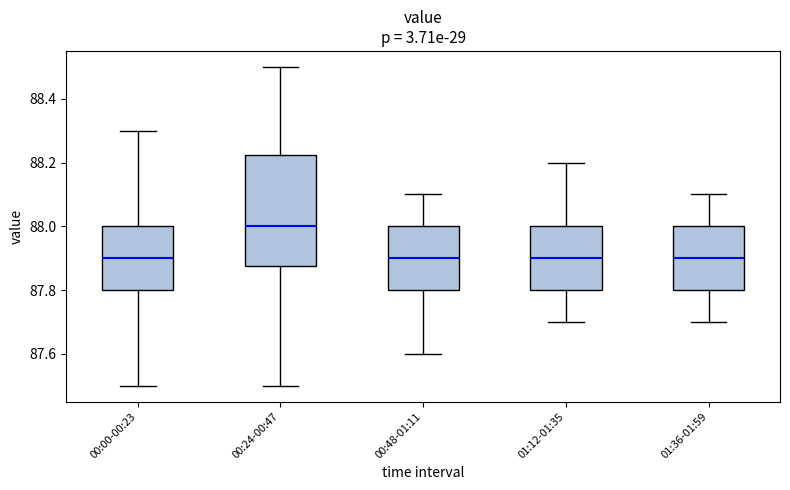

Reading left to right, transcribe this box plot: for each box, give where its median line is, the range the box spans, and where its two whiskers end, as read against the y-axis. The values are not printed on the chart, so give them approximately, as read against the axis.

00:00-00:23: median 87.90, box 87.80 to 88.00, whiskers 87.50 to 88.30
00:24-00:47: median 88.00, box 87.88 to 88.22, whiskers 87.50 to 88.50
00:48-01:11: median 87.90, box 87.80 to 88.00, whiskers 87.60 to 88.10
01:12-01:35: median 87.90, box 87.80 to 88.00, whiskers 87.70 to 88.20
01:36-01:59: median 87.90, box 87.80 to 88.00, whiskers 87.70 to 88.10